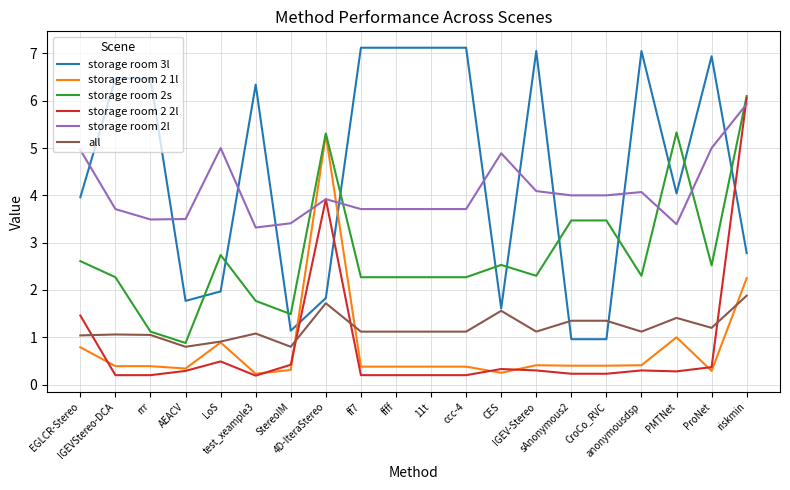

Is it true that all equals 1.4 at sAnonymous2?

True